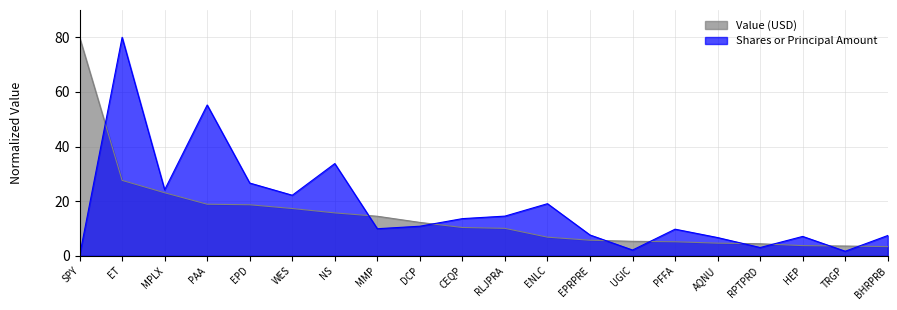

Which has a higher value, CEQP or NS?

NS